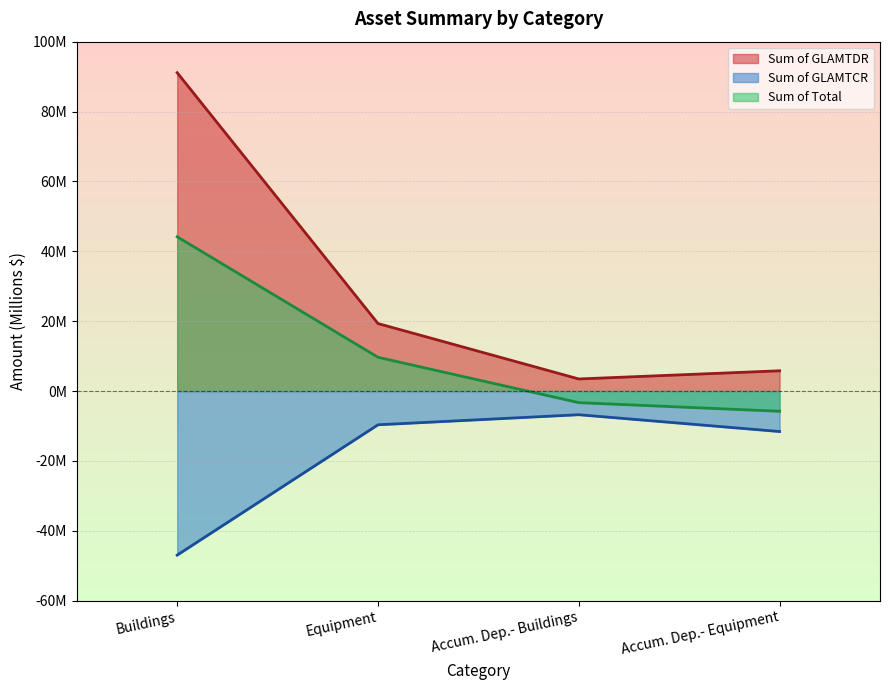

Rank the categories by Sum of Total value from highest to lowest.

Buildings, Equipment, Accum. Dep.- Buildings, Accum. Dep.- Equipment